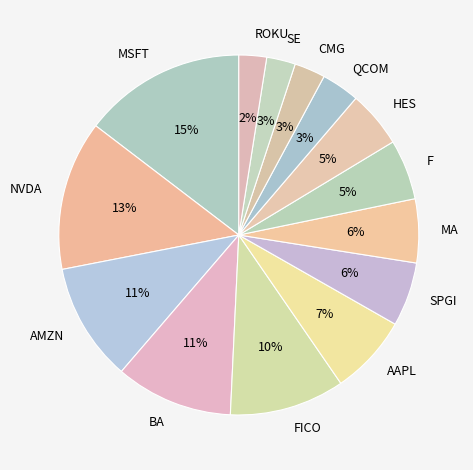

To the nearest percent, what is the average slice percentage?

7%